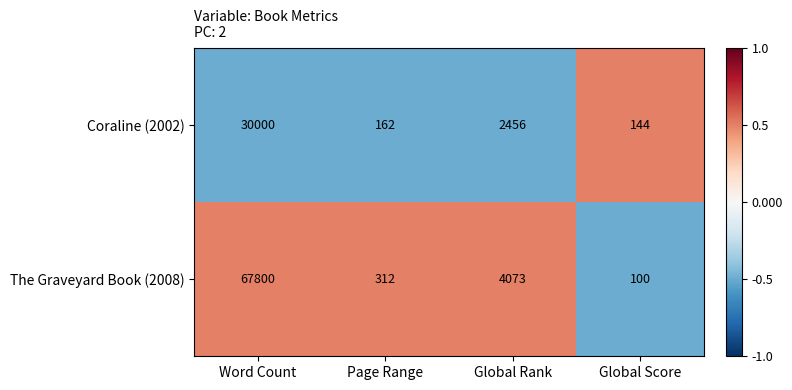

Reading left to right, transcribe all the data shown in this chart.

Coraline (2002): 30000	162	2456	144
The Graveyard Book (2008): 67800	312	4073	100